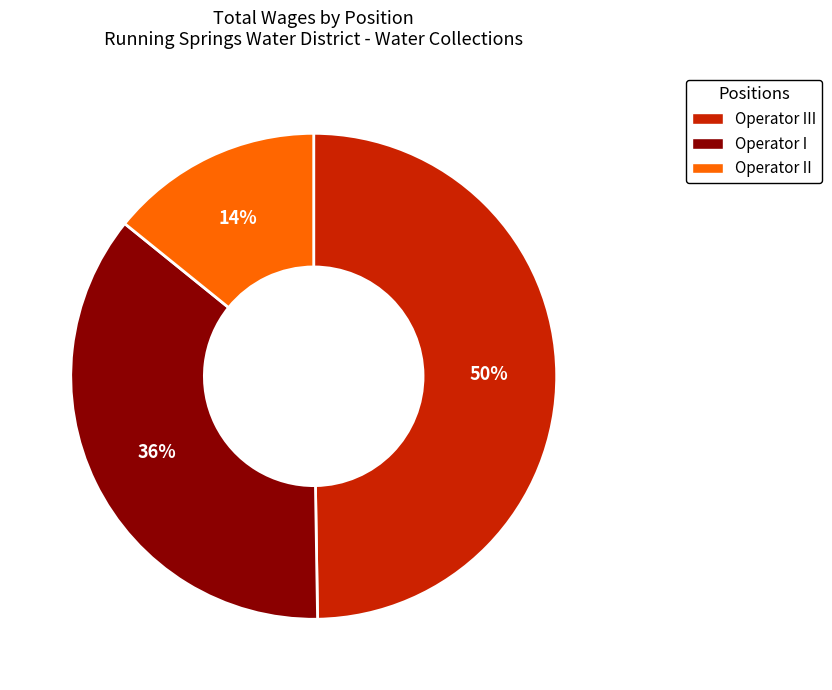

To the nearest percent, what is the combined percentage of Operator I and Operator III?

86%